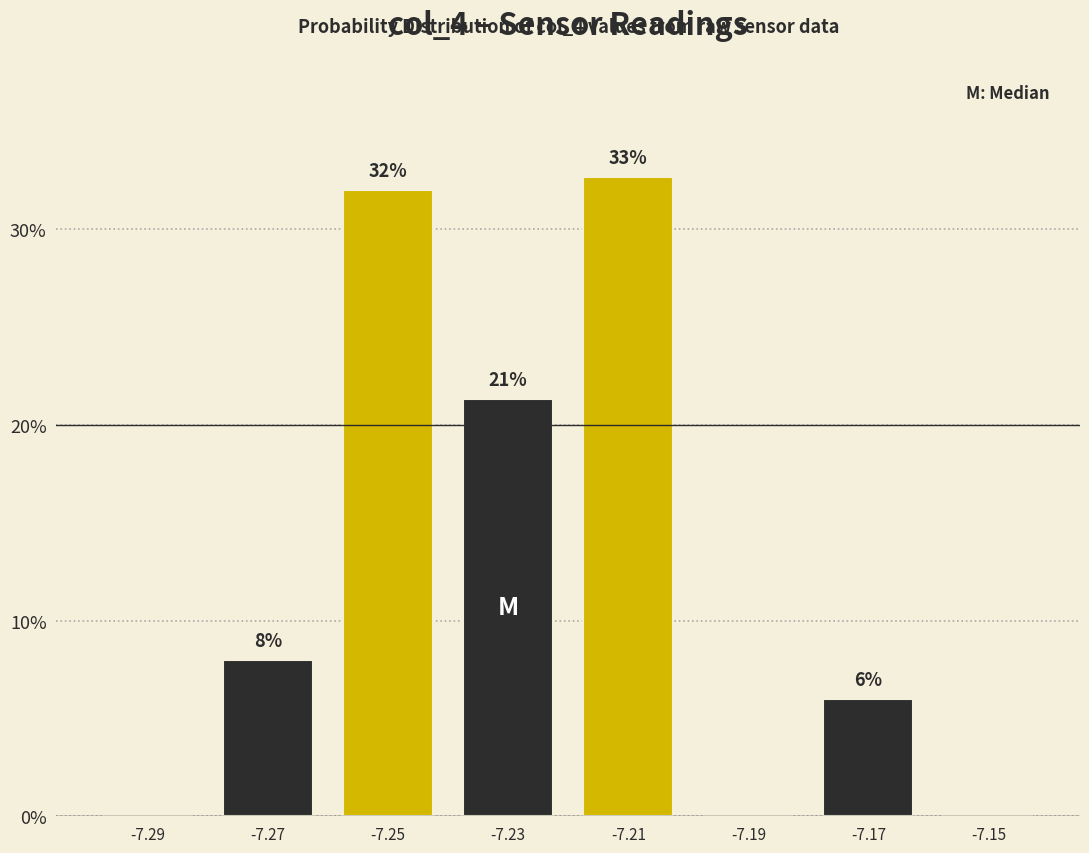

Which label corresponds to the largest value in the chart?

-7.21